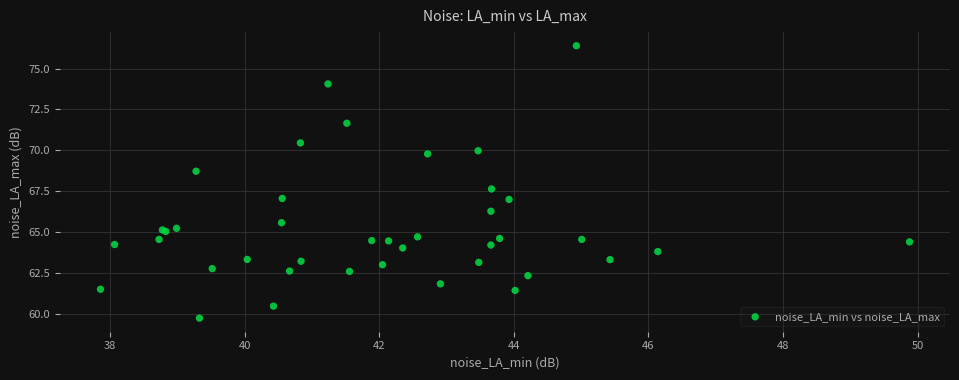

What Y value in the scatter plot is closest to 68?

67.7